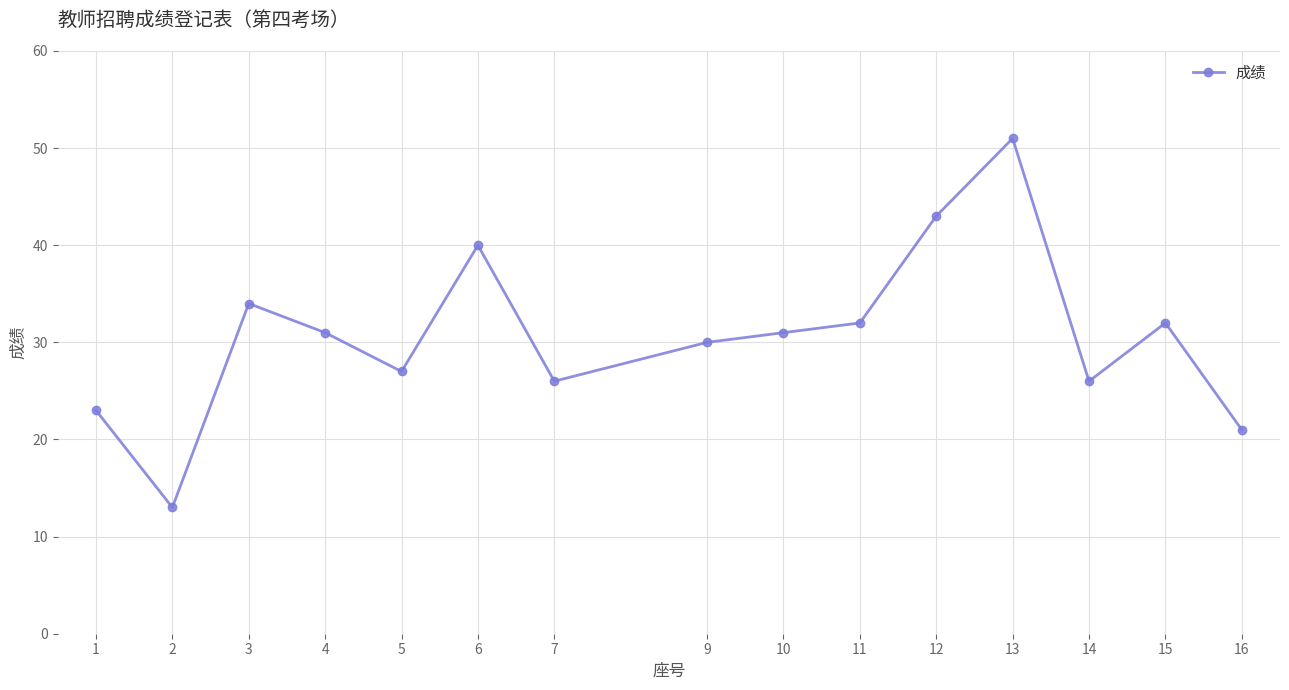

Reading right to left, list all the values displayed in this chart.

16=21	15=32	14=26	13=51	12=43	11=32	10=31	9=30	7=26	6=40	5=27	4=31	3=34	2=13	1=23